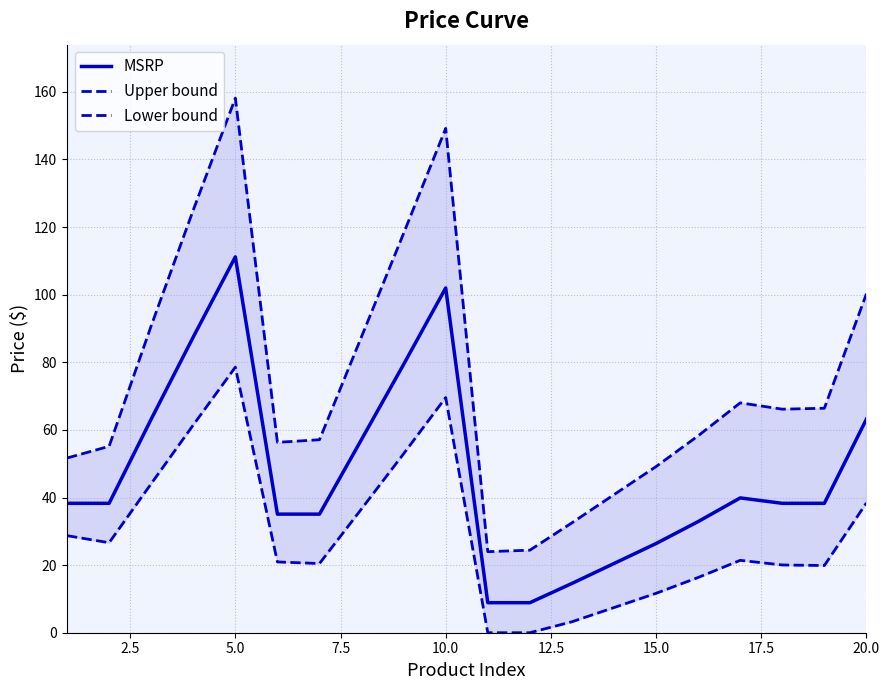

What is the minimum value for MSRP?

8.9